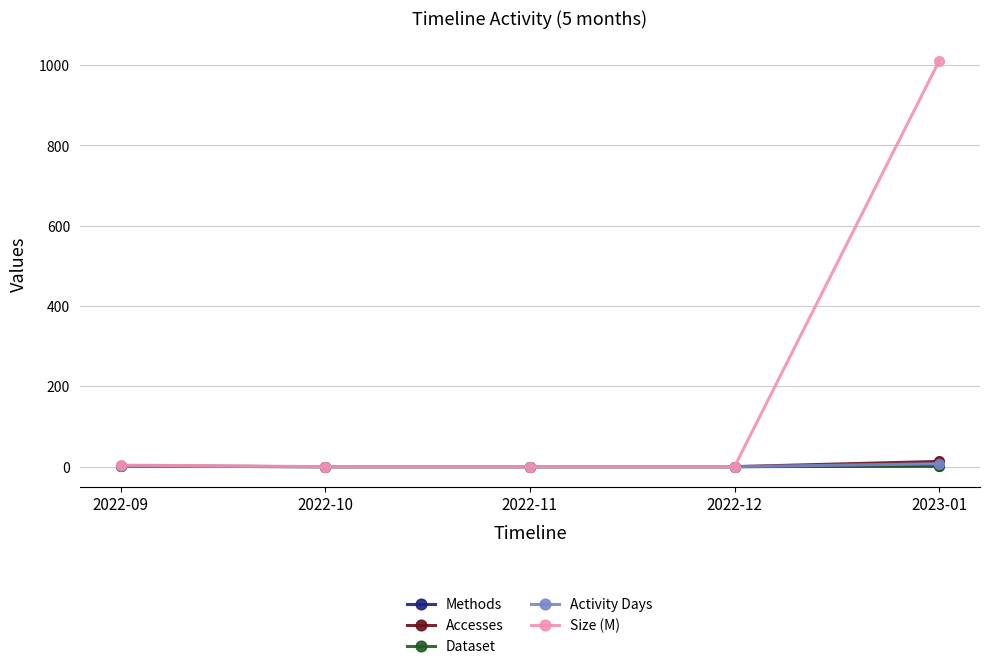

What are all the series names shown in the legend?

Methods, Accesses, Dataset, Activity Days, Size (M)